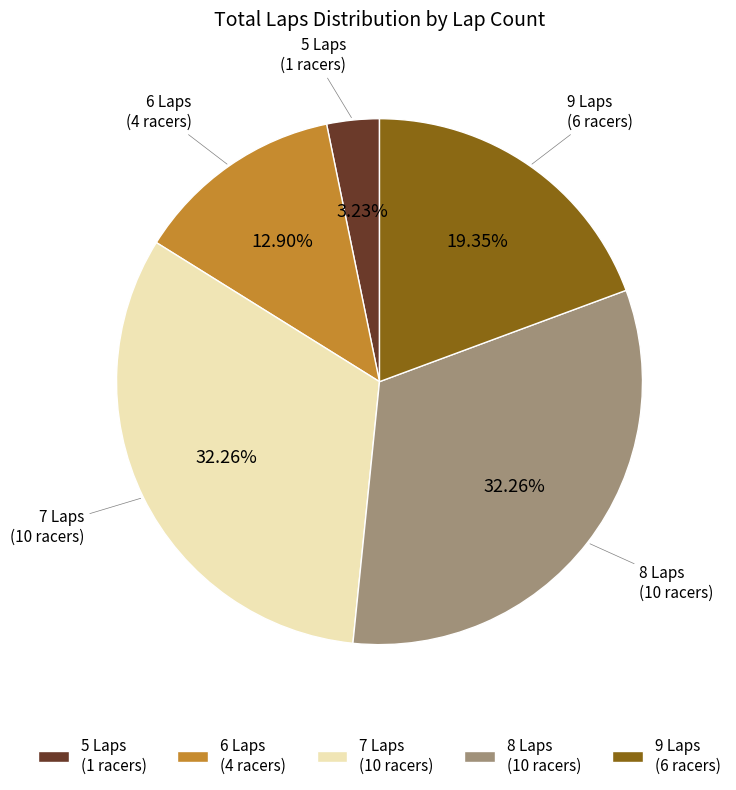

What is the ratio of the value at 9 Laps (6 racers) to the value at 5 Laps (1 racers)?

6.0